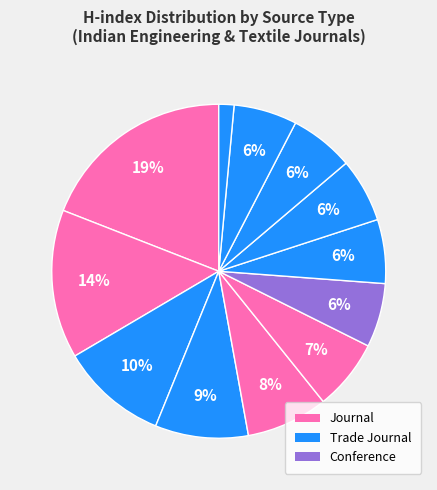

Rank the categories by value from lowest to highest.

Rank 12, Rank 11, Rank 7, Rank 8, Rank 9, Rank 10, Rank 6, Rank 5, Rank 4, Rank 3, Rank 2, Rank 1